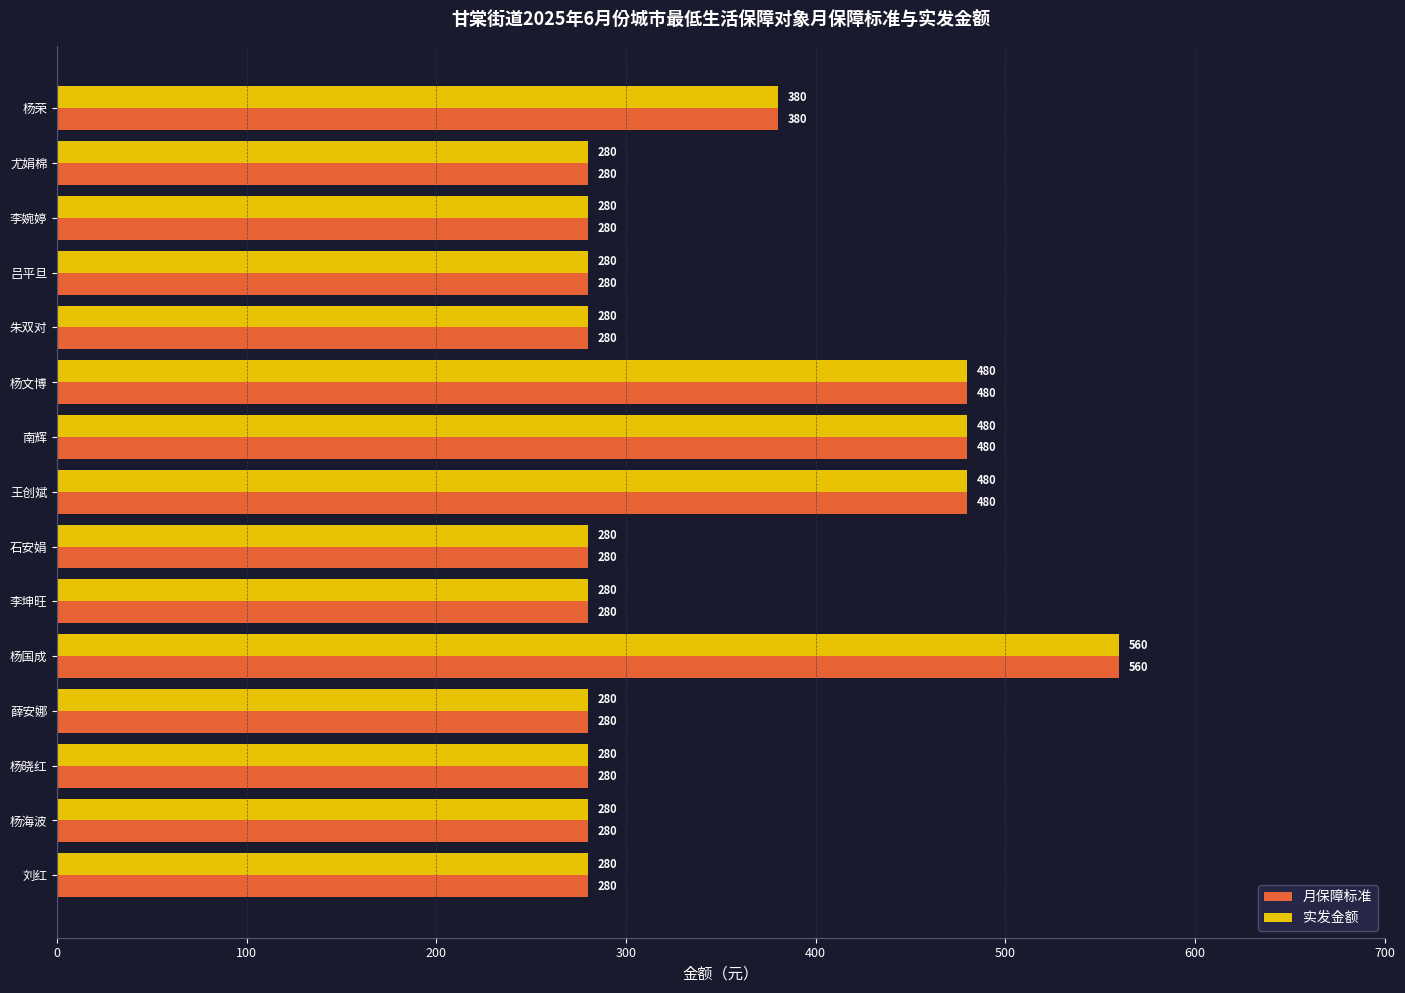

Which category has the highest value in the 实发金额 series?

杨国成